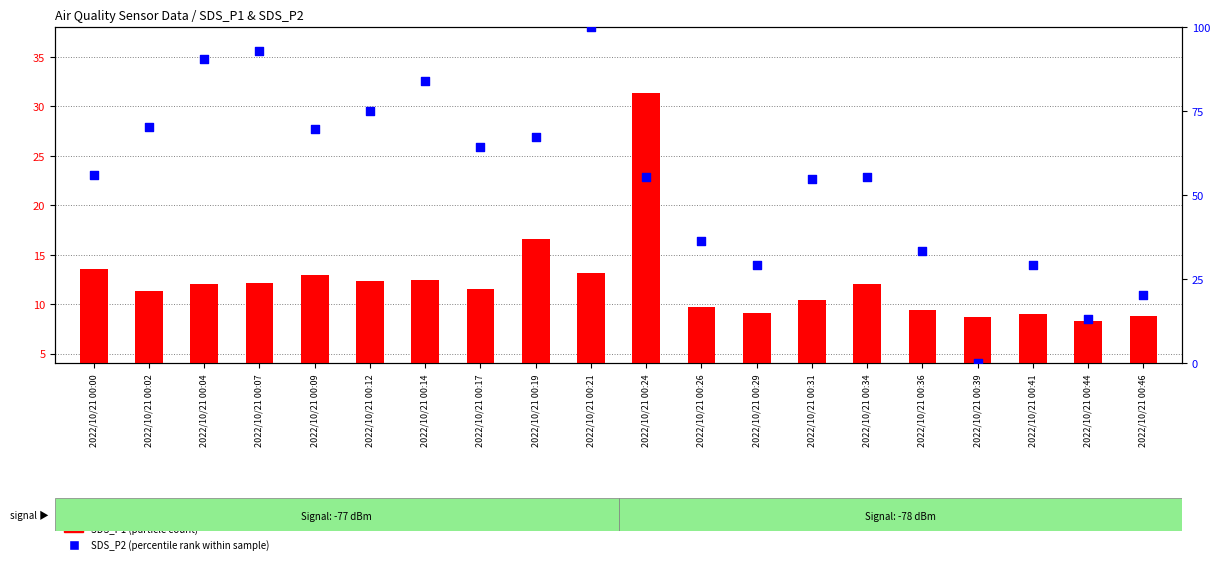

What is the total value across all series at 2022/10/21 00:46?

29.3